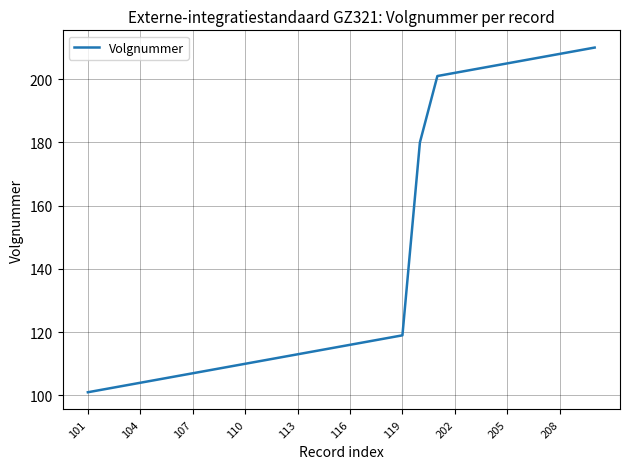

What is the minimum value shown in the chart?

101